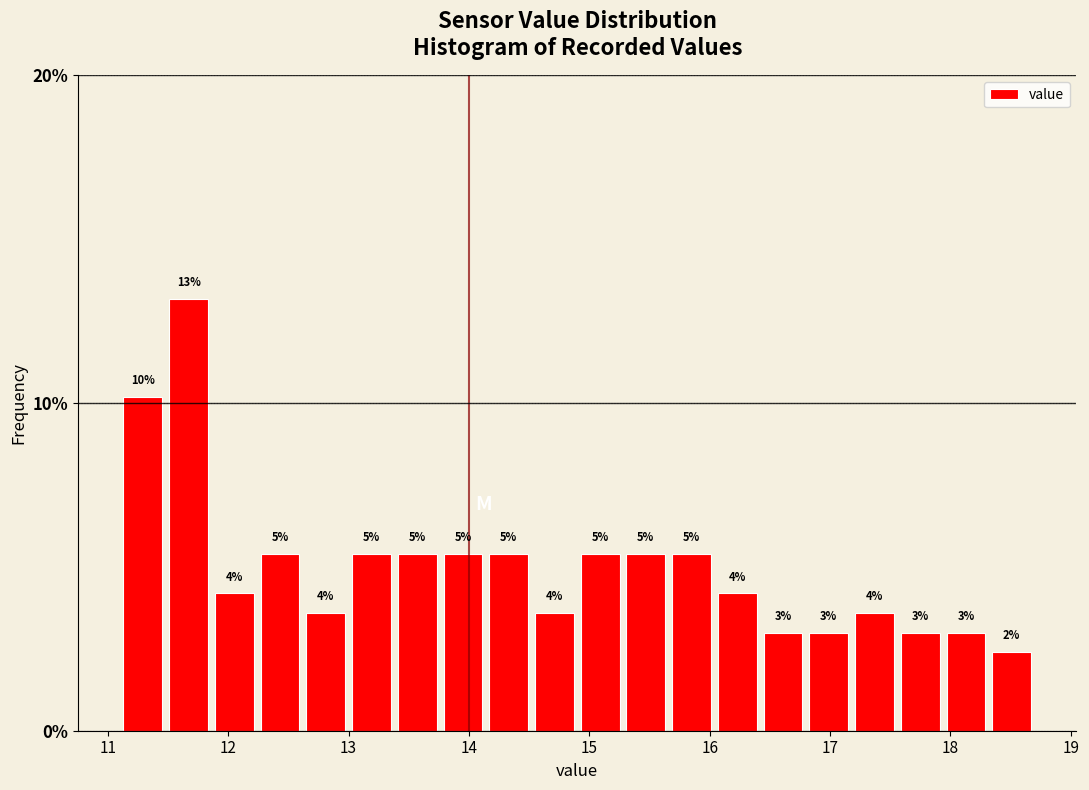

Read against the x-axis, roughly where is the centre of the tallest bar?

11.7